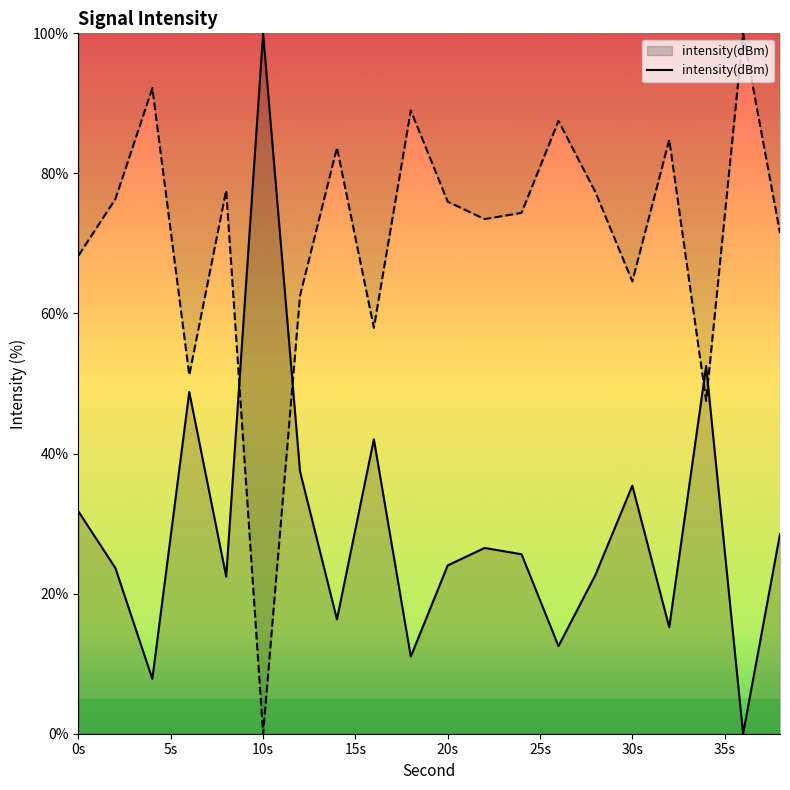

How many positive values are there?

19